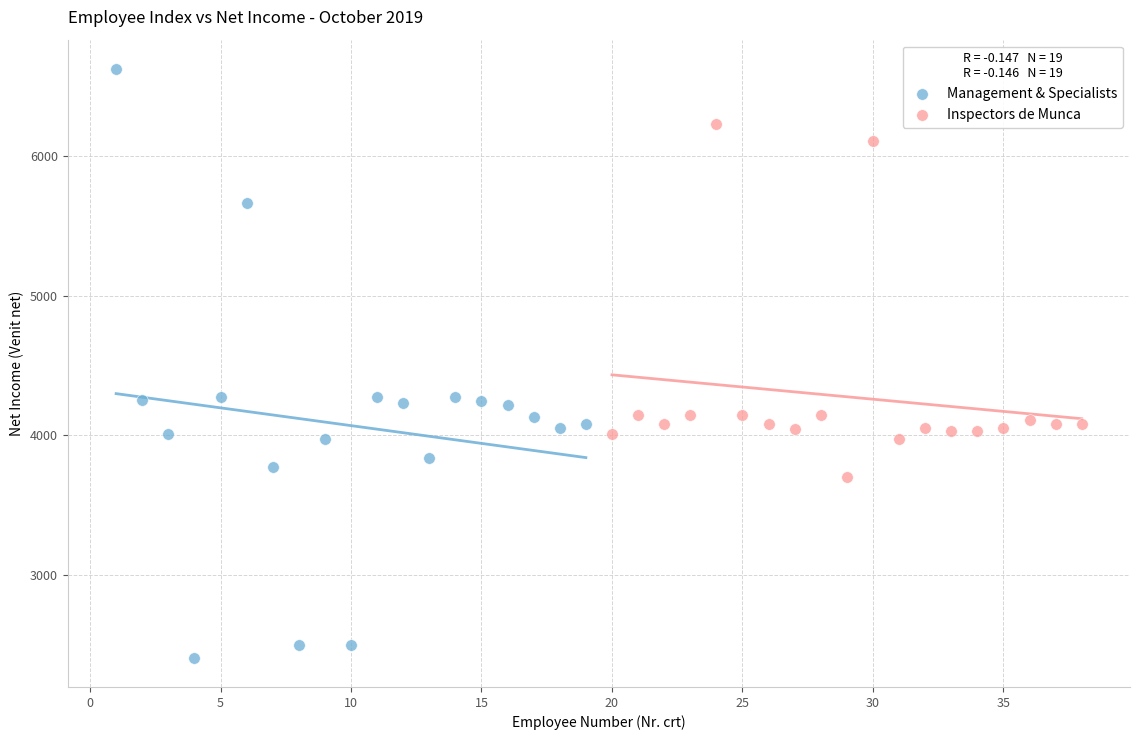

What are all the series names shown in the legend?

Management & Specialists, Inspectors de Munca